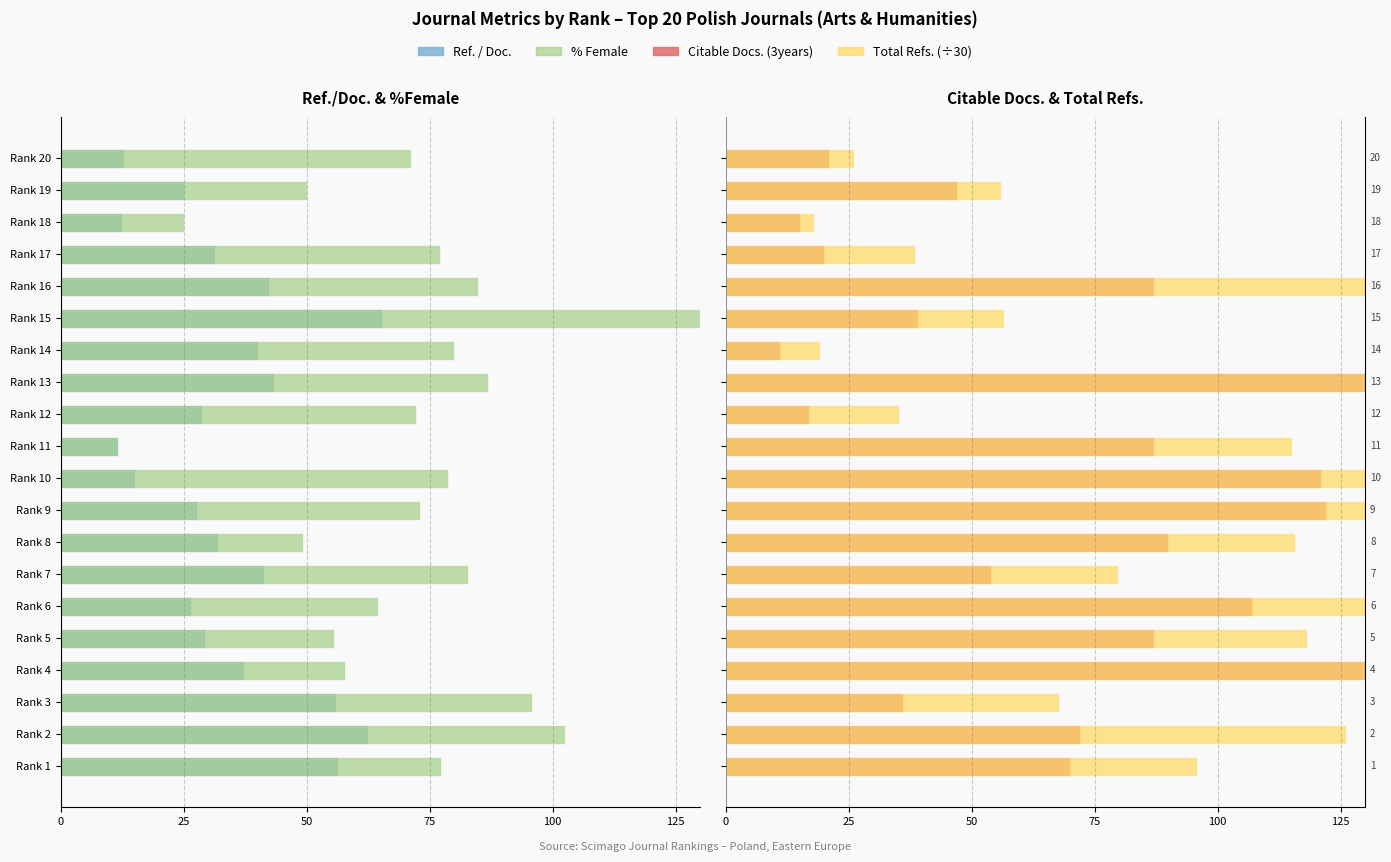

How many values in the Total Refs. (÷30) series exceed 115?

10